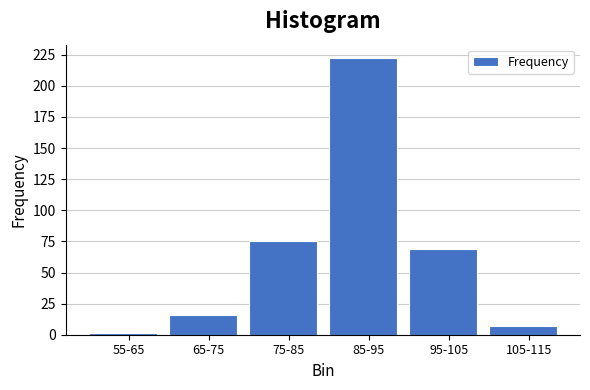

Reading left to right, list all the values displayed in this chart.

1	16	75	222	69	7